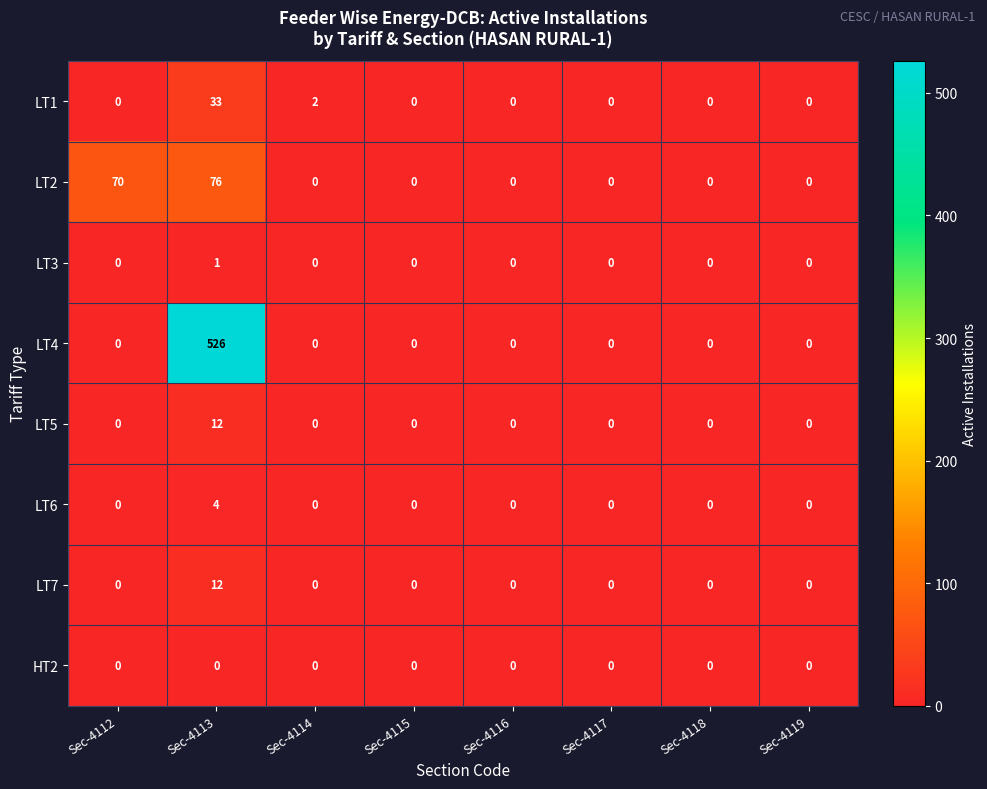

The value of LT6 at Sec-4118 is 2. True or false?

False